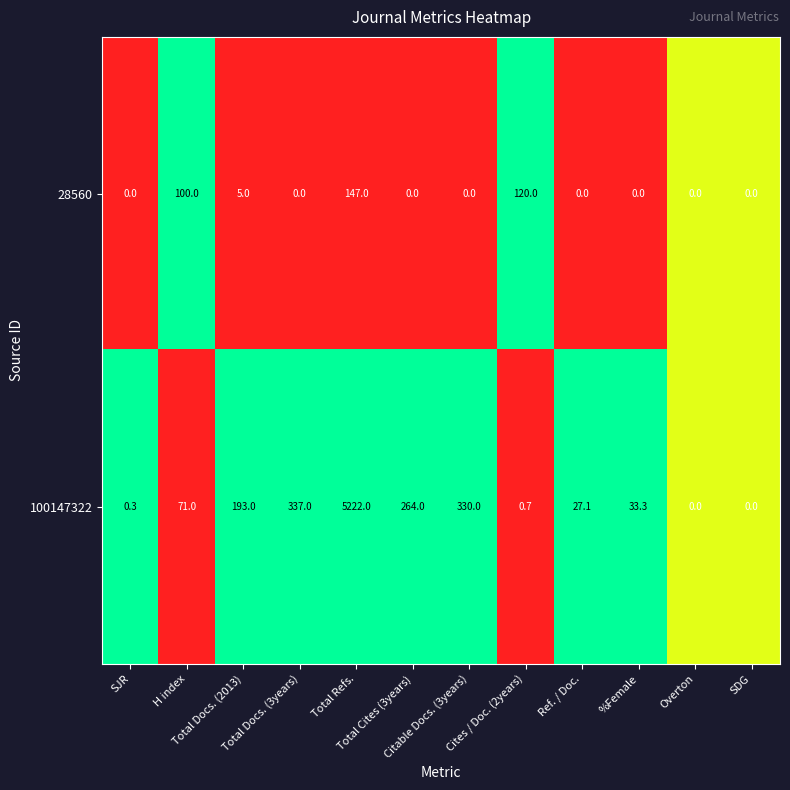

What is the highest value of the 28560 series?

147.0